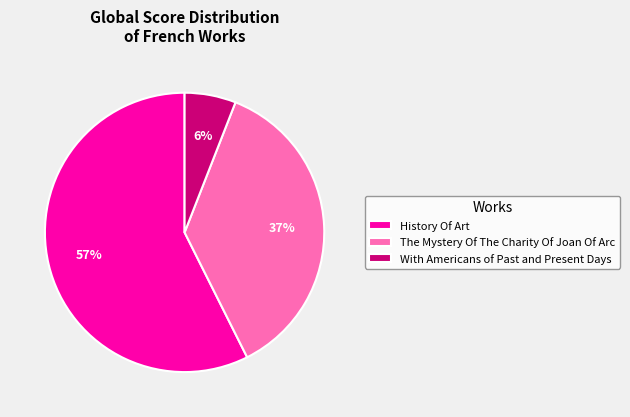

How many segments does this pie chart have?

3